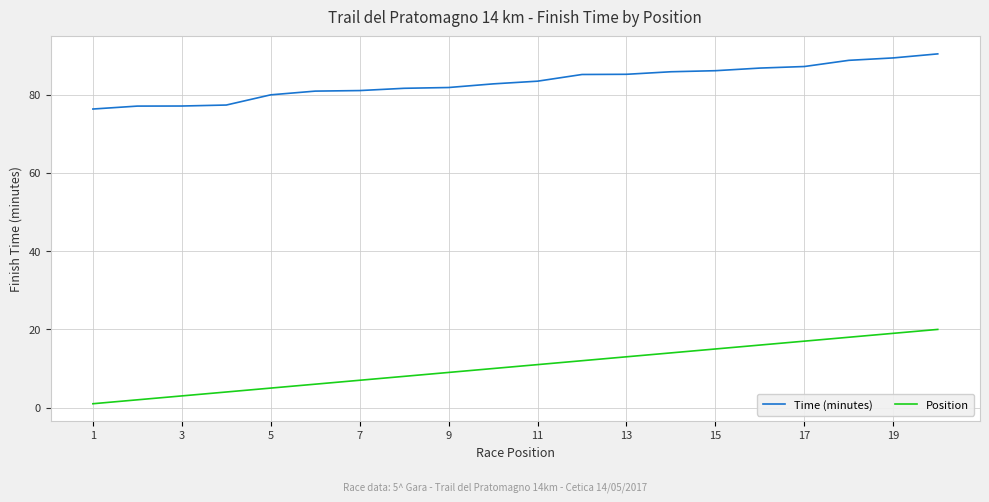

List the series in order of their overall mean, lowest first.

Position, Time (minutes)